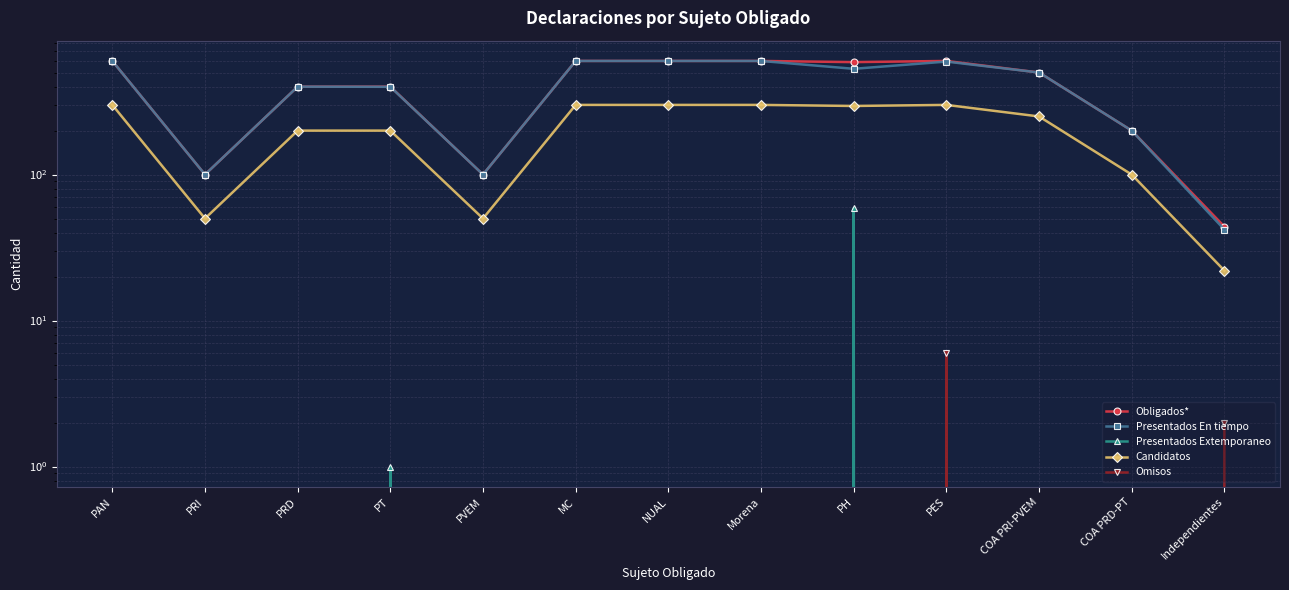

At PH, list the series in order from smallest to largest.

Omisos, Presentados Extemporaneo, Candidatos, Presentados En tiempo, Obligados*